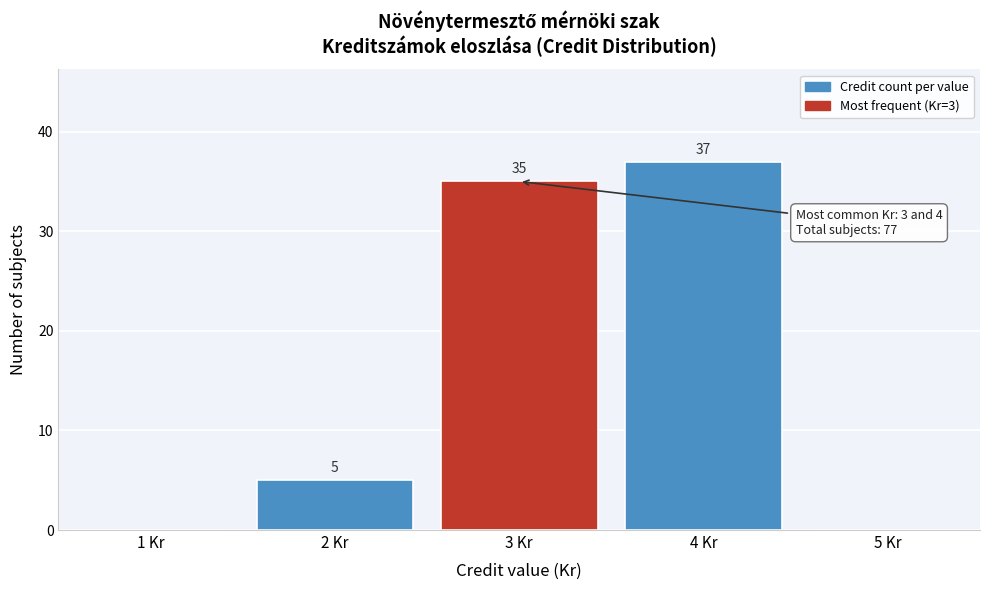

Reading left to right, list all the values displayed in this chart.

1 Kr=0	2 Kr=5	3 Kr=35	4 Kr=37	5 Kr=0